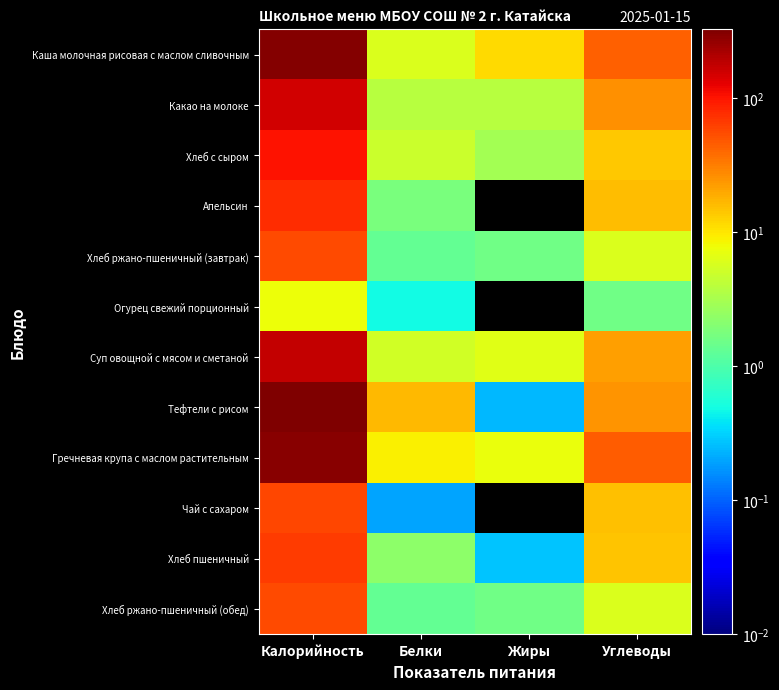

Rank the series at Углеводы from highest to lowest value.

Гречневая крупа с маслом растительным, Каша молочная рисовая с маслом сливочным, Какао на молоке, Тефтели с рисом, Суп овощной с мясом и сметаной, Апельсин, Чай с сахаром, Хлеб пшеничный, Хлеб с сыром, Хлеб ржано-пшеничный (завтрак), Хлеб ржано-пшеничный (обед), Огурец свежий порционный